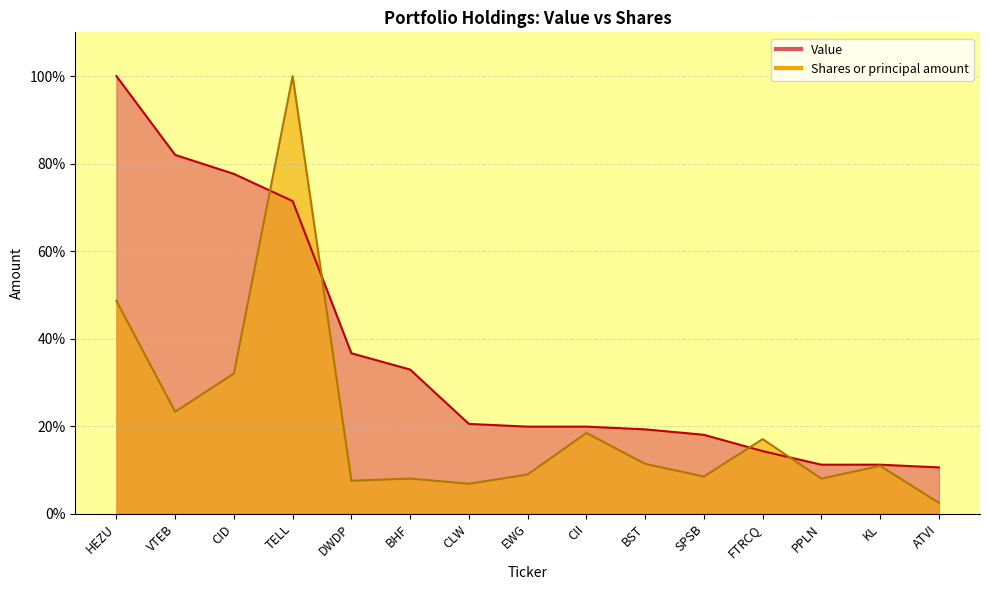

Is the value of Shares or principal amount at HEZU greater than the value of Value at BST?

Yes